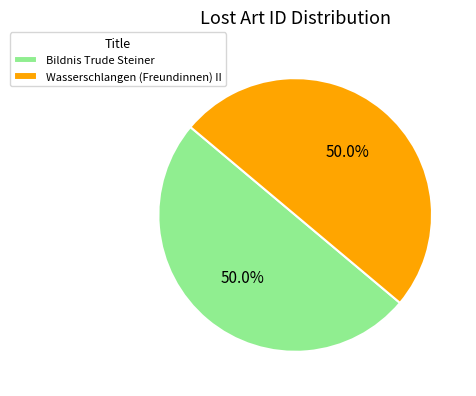

What percentage do Wasserschlangen (Freundinnen) II and Bildnis Trude Steiner together represent?

100.0%